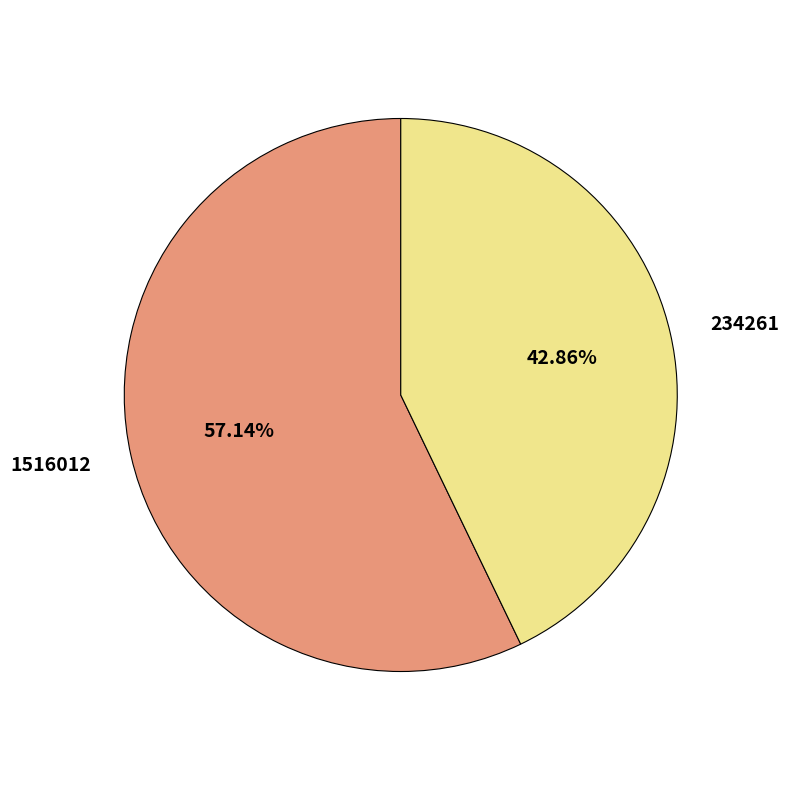

How many segments does this pie chart have?

2